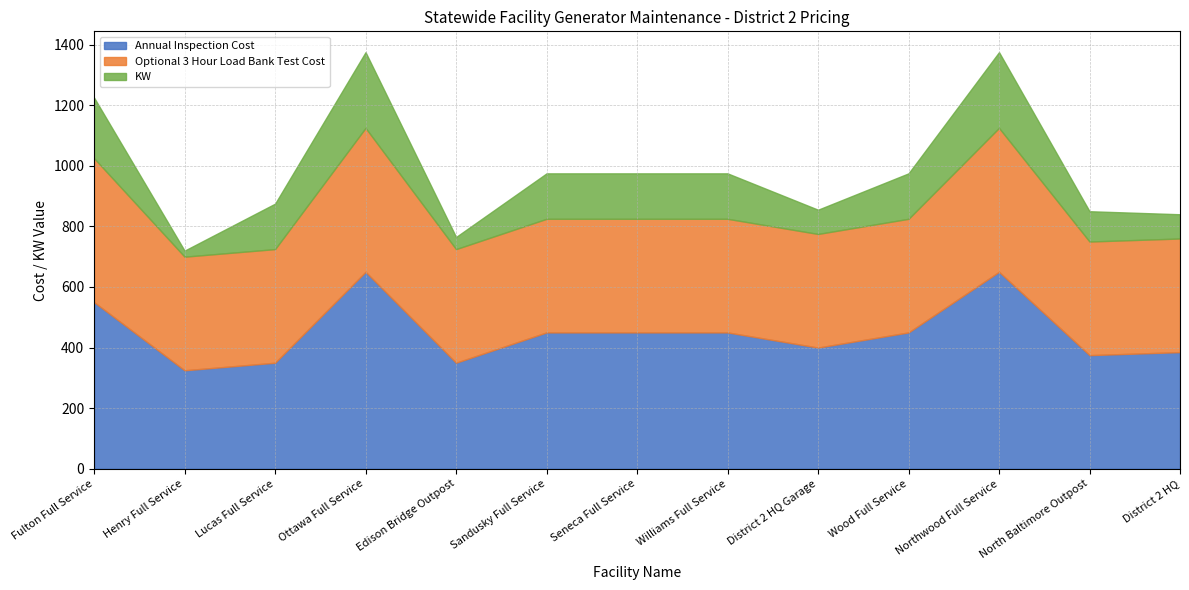

True or false: KW has more than 0 points higher than both neighbors.

True